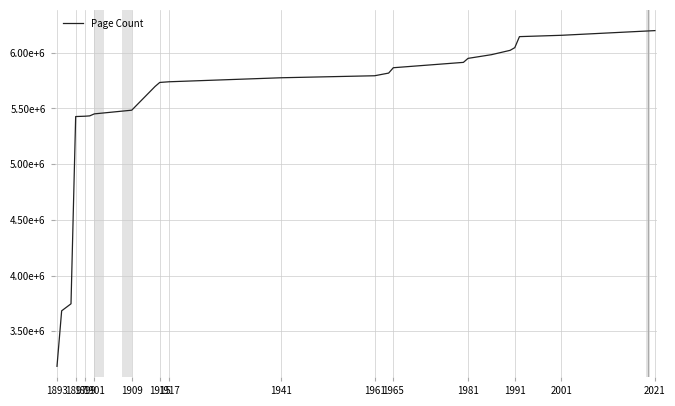

What is the maximum value shown in the chart?

6198000